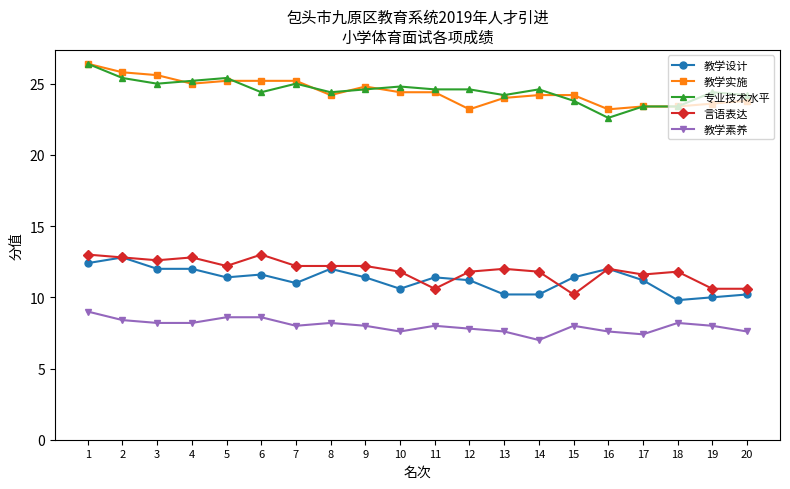

Reading left to right, extract all data points from this chart.

教学设计: 12.4	12.8	12.0	12.0	11.4	11.6	11.0	12.0	11.4	10.6	11.4	11.2	10.2	10.2	11.4	12.0	11.2	9.8	10.0	10.2
教学实施: 26.4	25.8	25.6	25.0	25.2	25.2	25.2	24.2	24.8	24.4	24.4	23.2	24.0	24.2	24.2	23.2	23.4	23.4	23.6	23.8
专业技术水平: 26.4	25.4	25.0	25.2	25.4	24.4	25.0	24.4	24.6	24.8	24.6	24.6	24.2	24.6	23.8	22.6	23.4	23.4	24.4	24.2
言语表达: 13.0	12.8	12.6	12.8	12.2	13.0	12.2	12.2	12.2	11.8	10.6	11.8	12.0	11.8	10.2	12.0	11.6	11.8	10.6	10.6
教学素养: 9.0	8.4	8.2	8.2	8.6	8.6	8.0	8.2	8.0	7.6	8.0	7.8	7.6	7.0	8.0	7.6	7.4	8.2	8.0	7.6